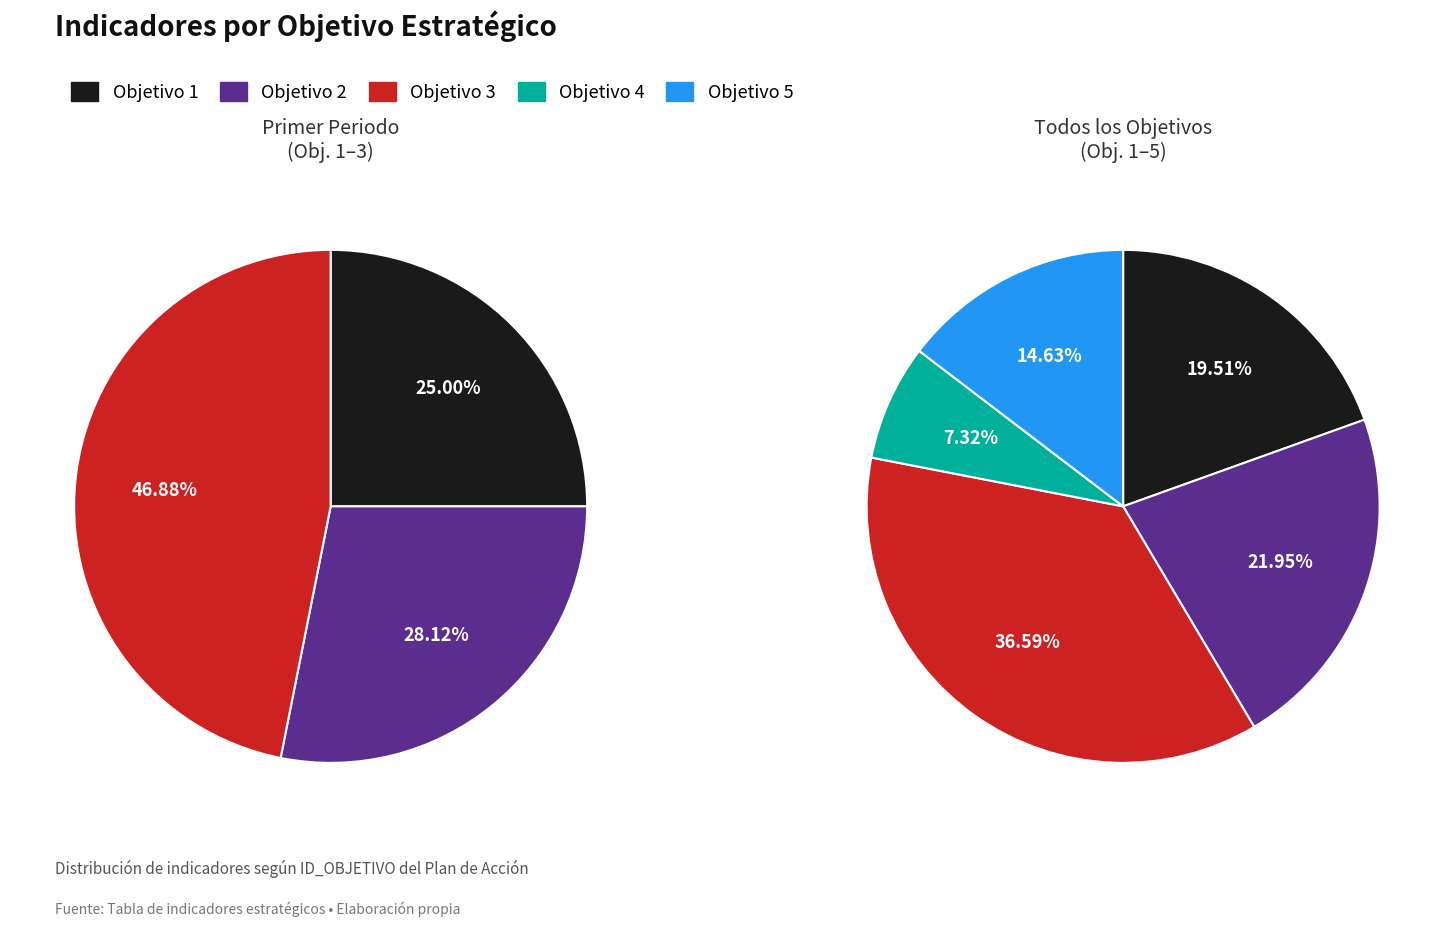

Is there any slice that represents more than half of the pie?

No